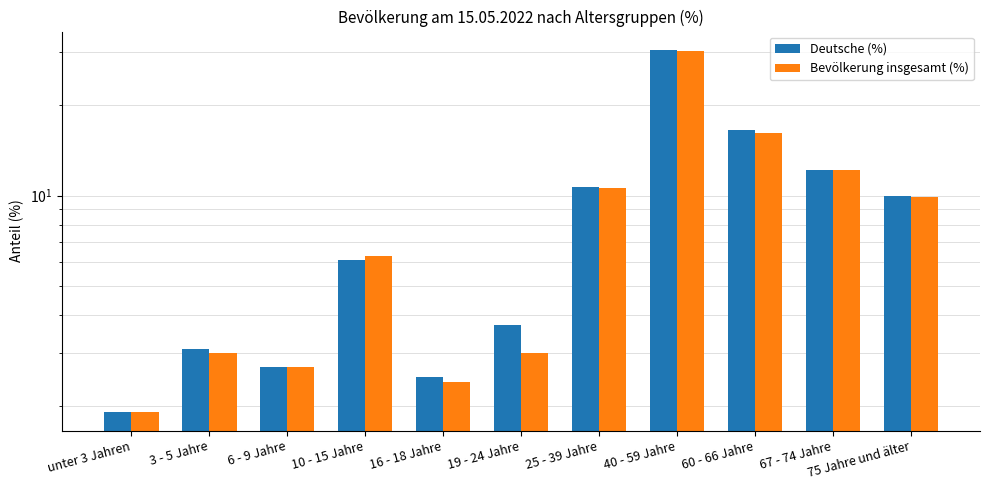

Which series has the largest range (max minus min)?

Deutsche (%)